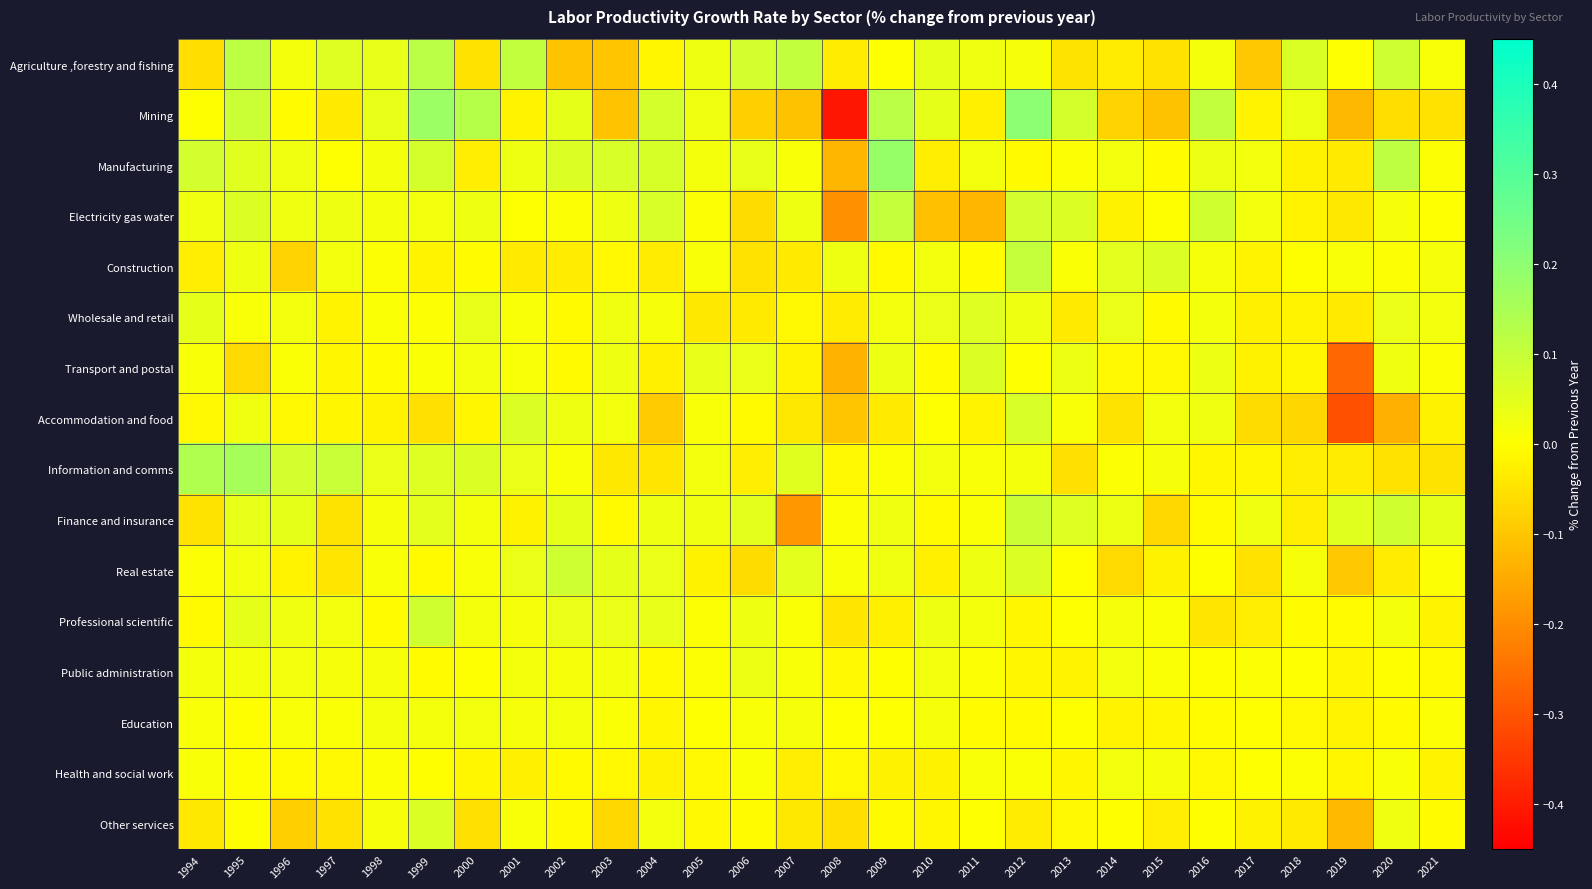

Which category has the highest value across all series?

2012